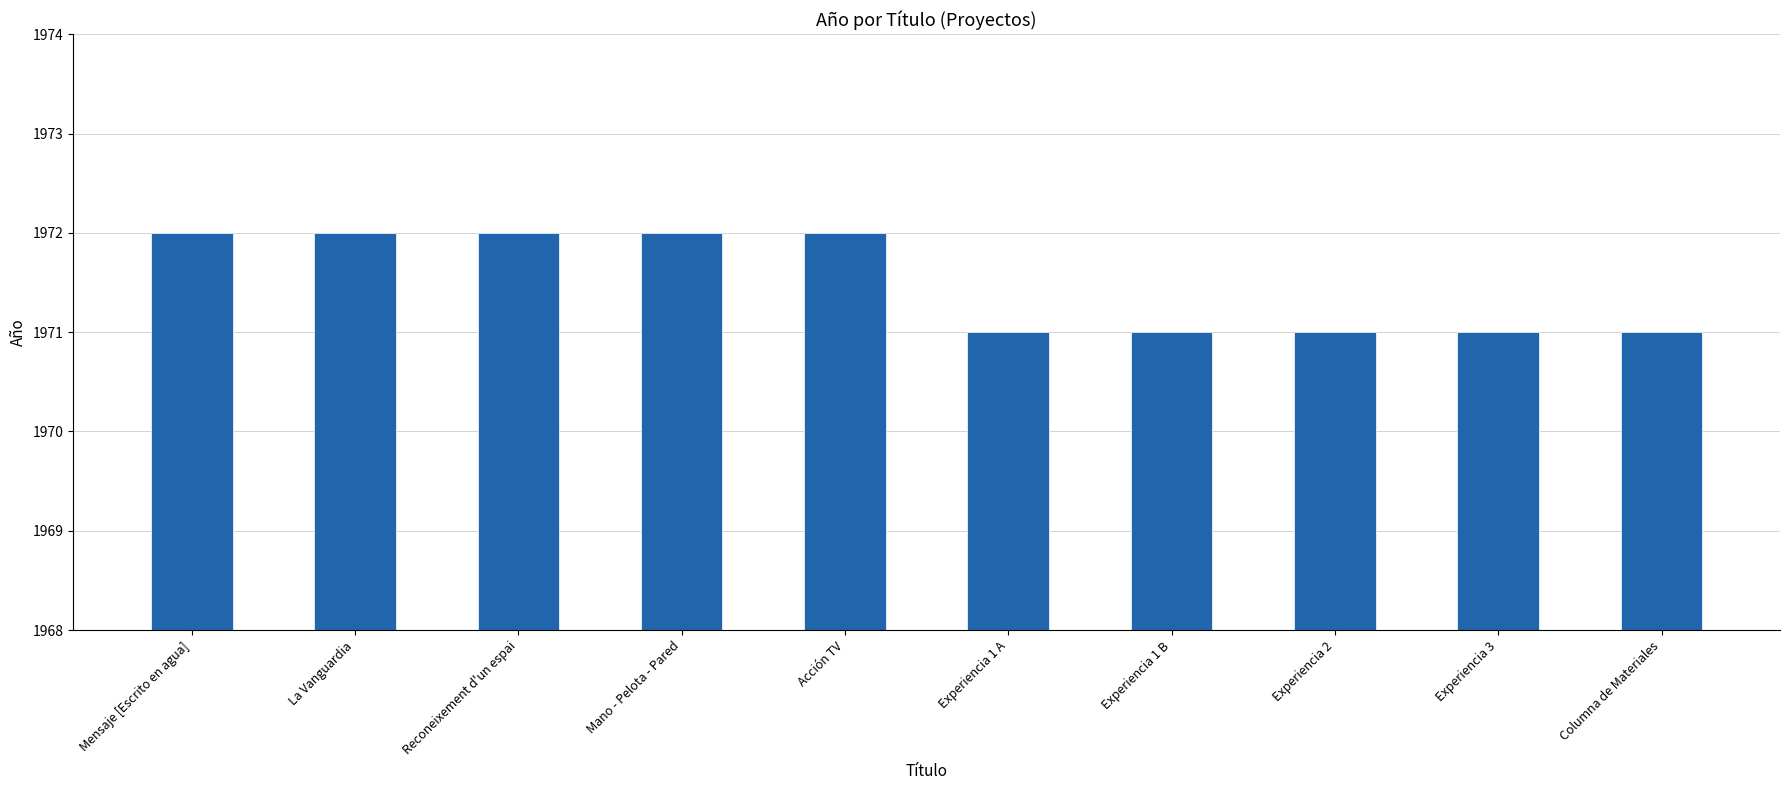

What is the minimum value shown in the chart?

1971